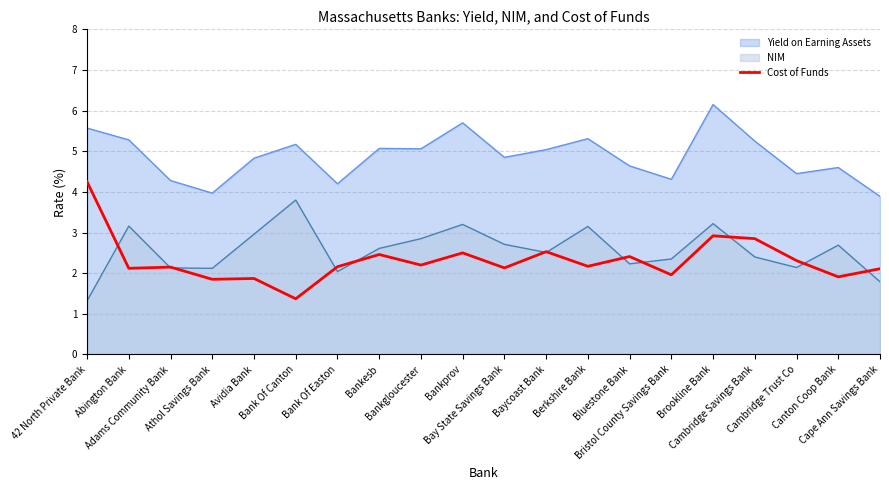

At which label does the data first exceed 2?

42 North Private Bank